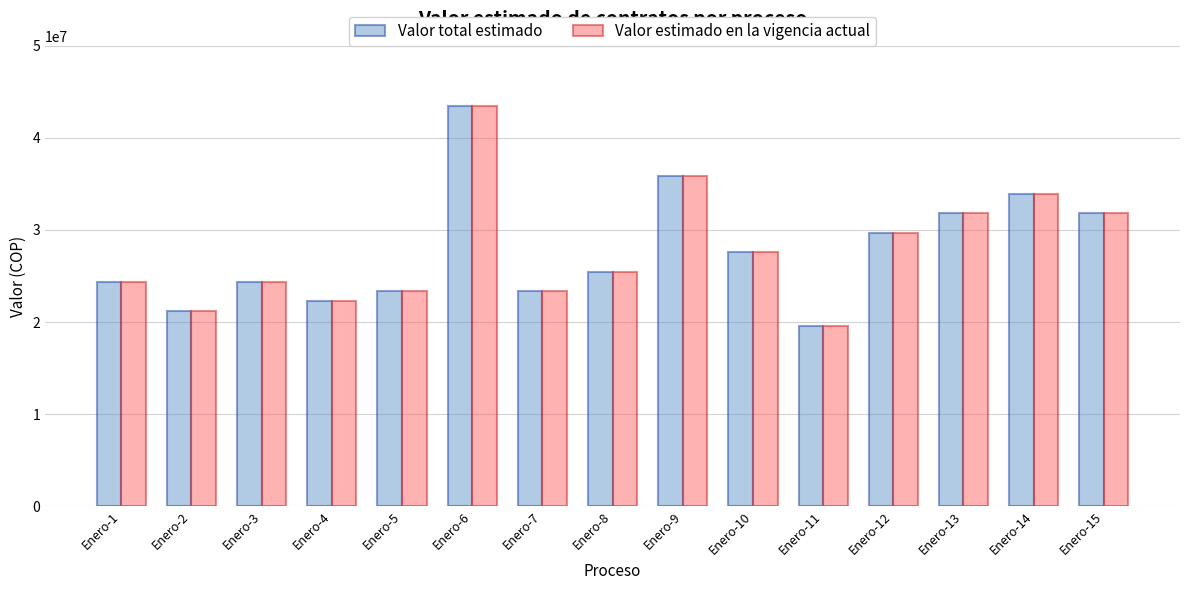

The value of Valor estimado en la vigencia actual at Enero-11 is 29409095. True or false?

False